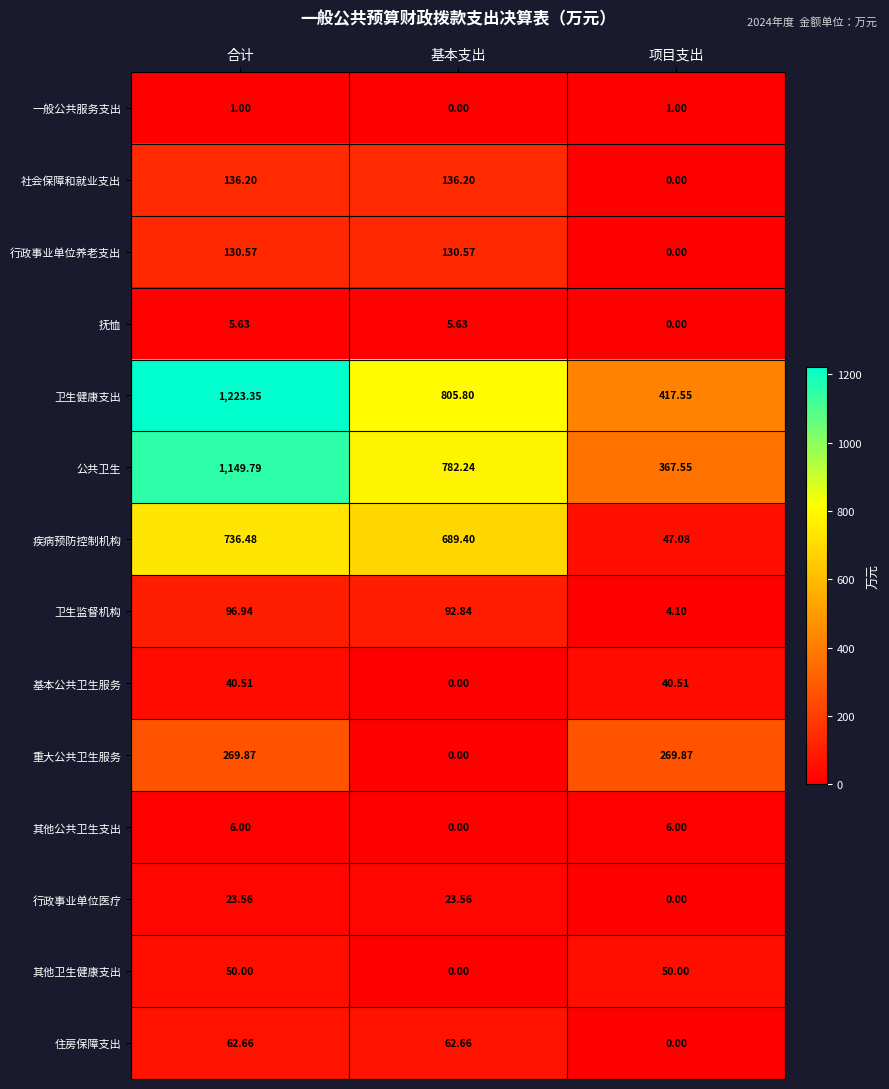

Which series changed the most between 合计 and 基本支出?

卫生健康支出